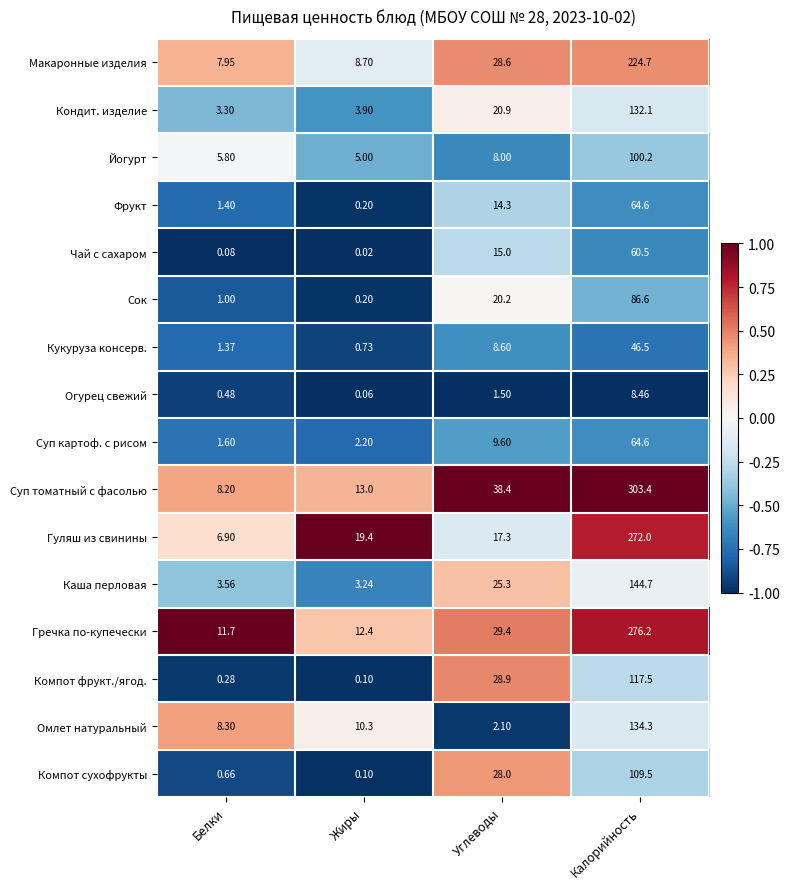

Which series has the widest spread of values?

Суп томатный с фасолью